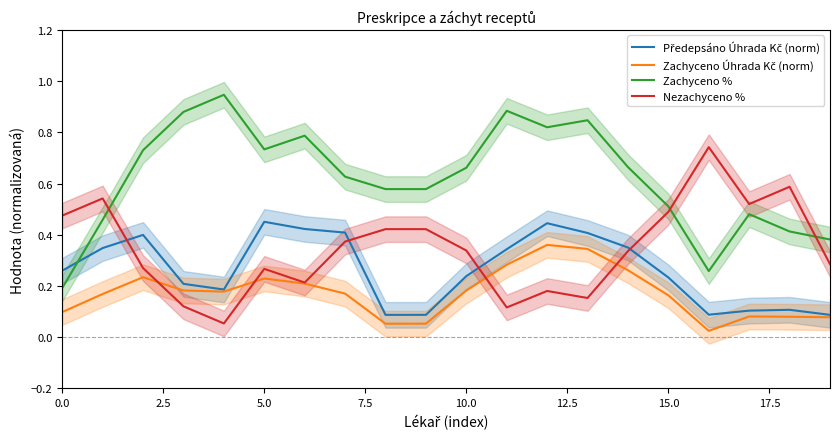

What is the difference between the maximum and minimum values in the Zachyceno Úhrada Kč (norm) series?

0.3